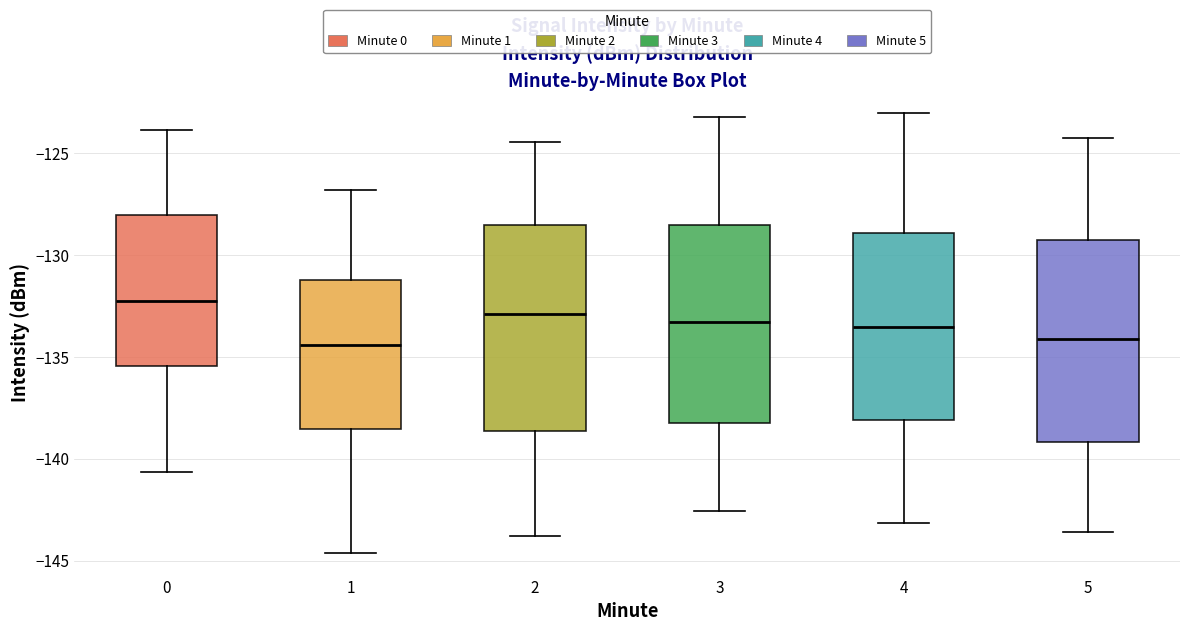

Reading left to right, transcribe this box plot: for each box, give where its median line is, the range the box spans, and where its two whiskers end, as read against the y-axis. The values are not printed on the chart, so give them approximately, as read against the axis.

0: median -132.5, box -135.5 to -128.0, whiskers -140.5 to -124.0
1: median -134.5, box -138.5 to -131.0, whiskers -144.5 to -127.0
2: median -133.0, box -138.5 to -128.5, whiskers -144.0 to -124.5
3: median -133.5, box -138.5 to -128.5, whiskers -142.5 to -123.0
4: median -133.5, box -138.0 to -129.0, whiskers -143.0 to -123.0
5: median -134.0, box -139.0 to -129.0, whiskers -143.5 to -124.0